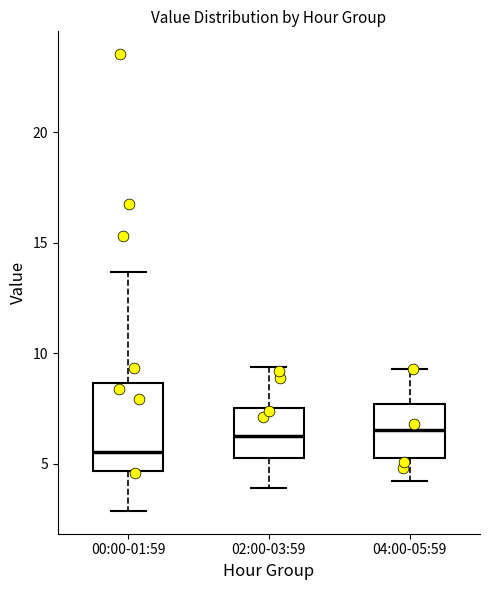

Reading left to right, transcribe this box plot: for each box, give where its median line is, the range the box spans, and where its two whiskers end, as read against the y-axis. The values are not printed on the chart, so give them approximately, as read against the axis.

00:00-01:59: median 5.5, box 4.5 to 8.5, whiskers 3.0 to 13.5
02:00-03:59: median 6.5, box 5.5 to 7.5, whiskers 4.0 to 9.5
04:00-05:59: median 6.5, box 5.5 to 7.5, whiskers 4.0 to 9.5